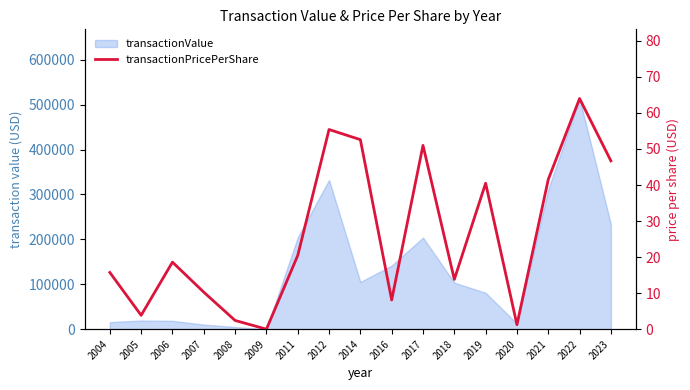

Does the chart display data point markers on the line(s)?

No